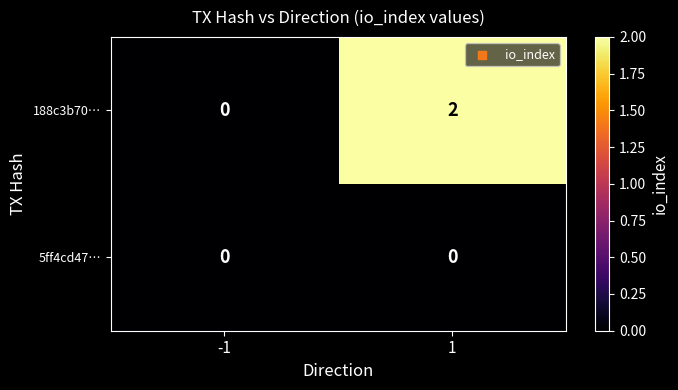

Which series has the largest total across all categories?

188c3b70…